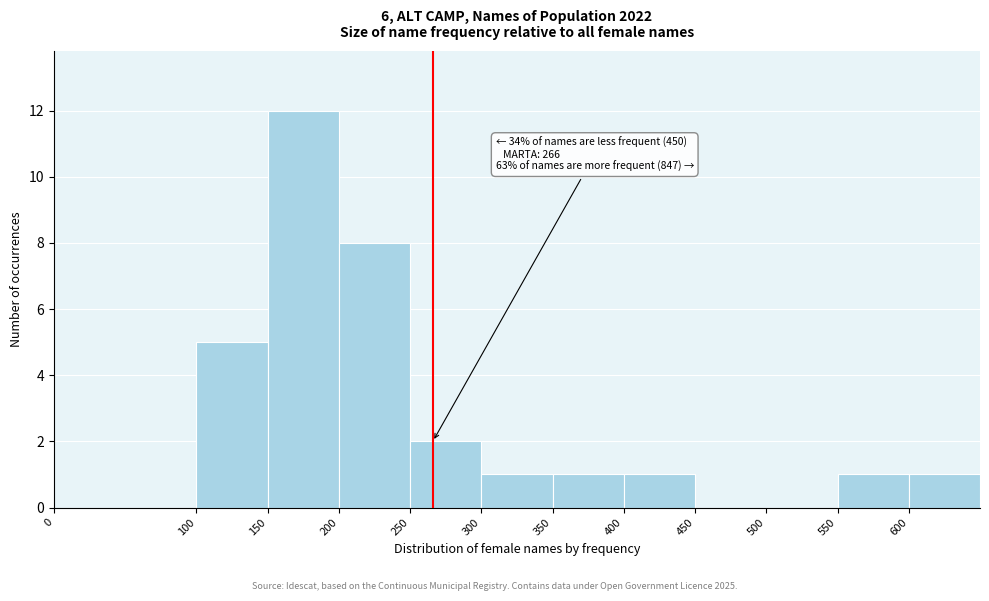

Over which range of the x-axis is the bar tallest?

150 to 200